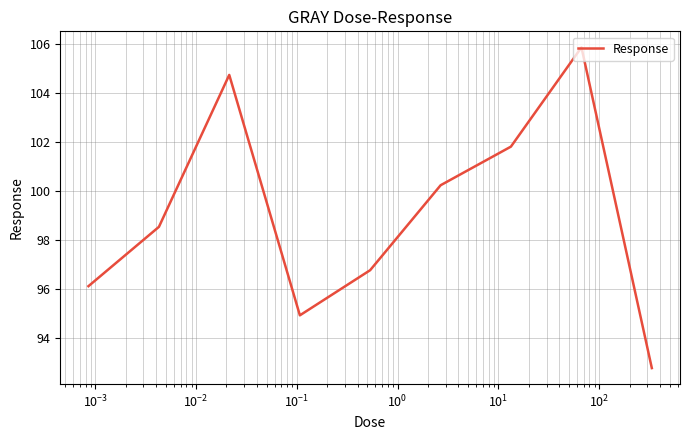

What is the maximum value shown in the chart?

105.9